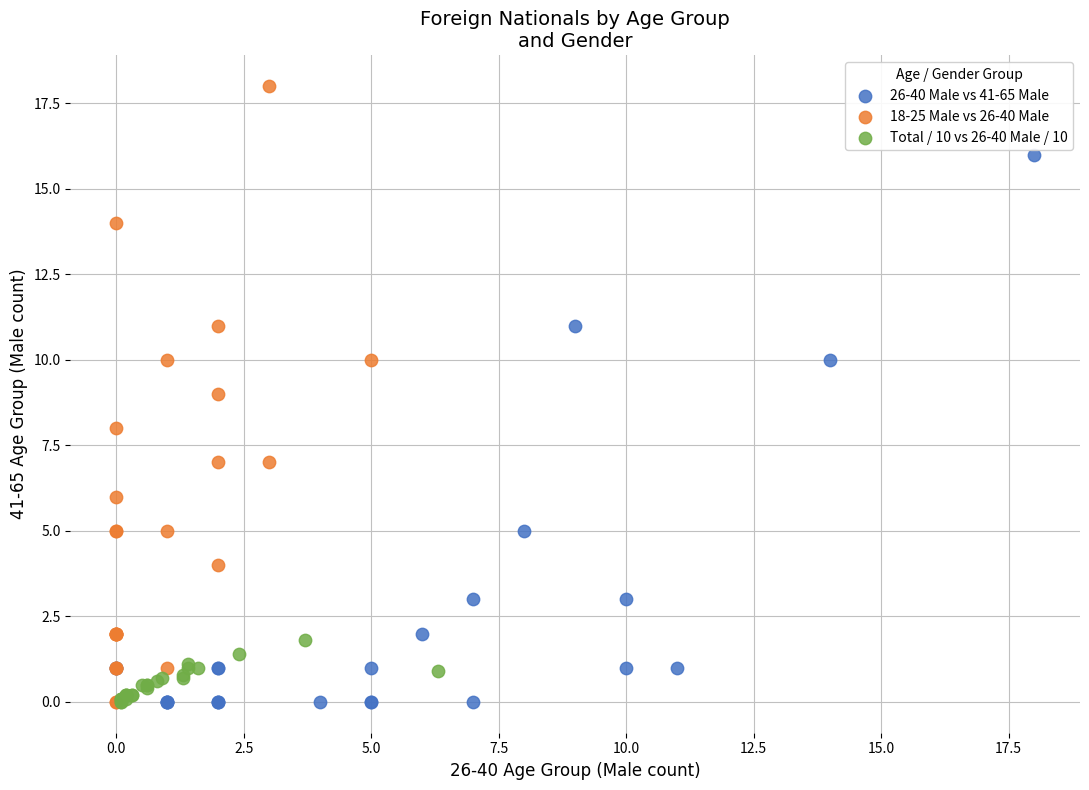

Which series contains the highest Y value?

18-25 Male vs 26-40 Male